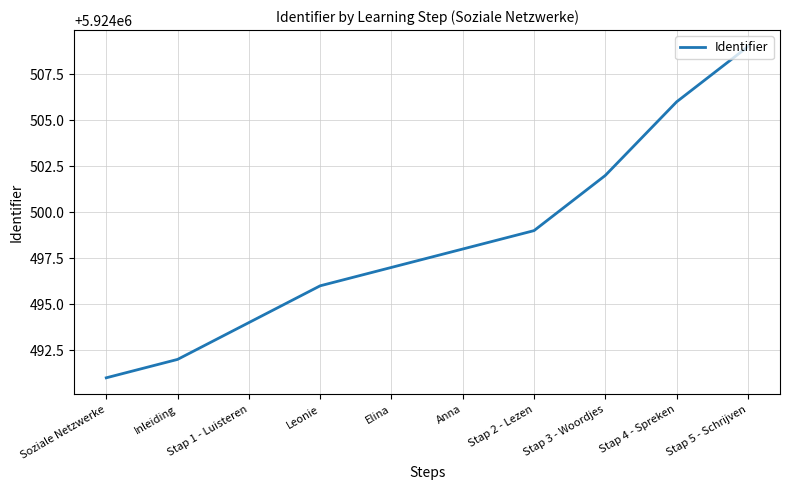

What is the sum of all values?

59244984